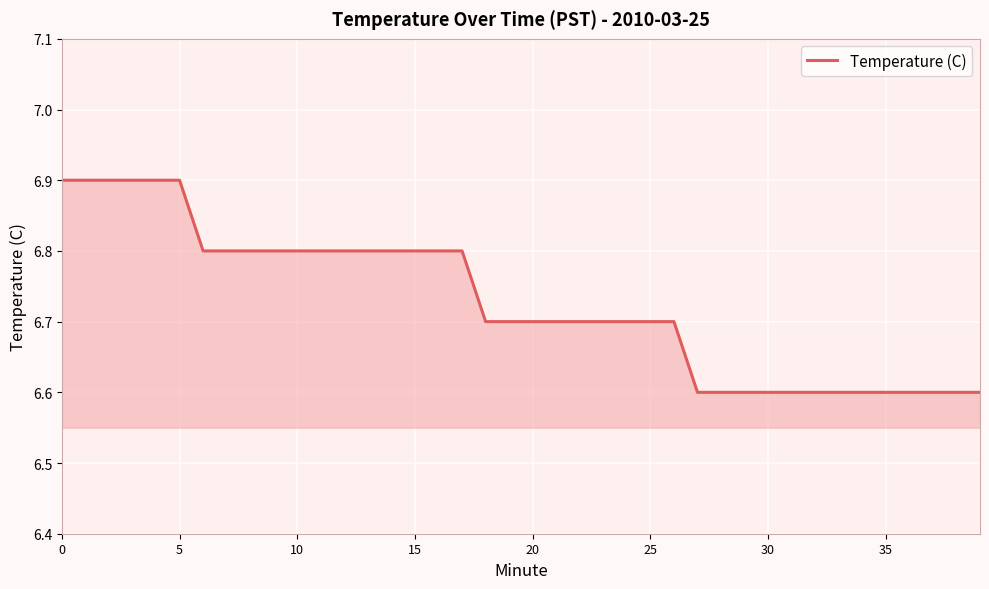

What is the minimum value shown in the chart?

6.6